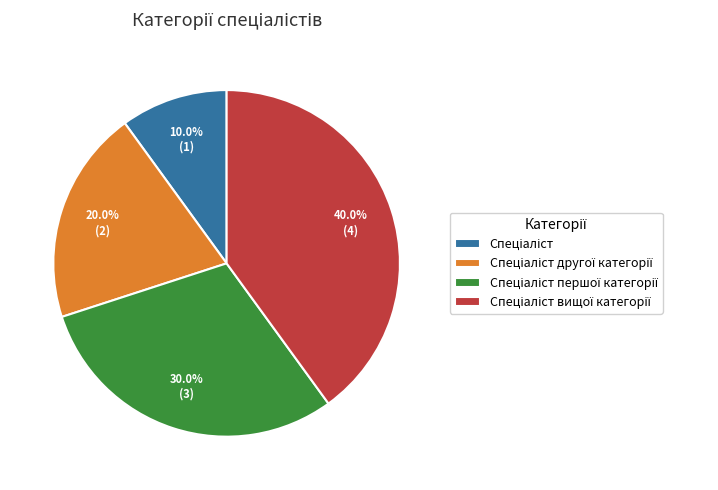

Is there any slice that represents more than half of the pie?

No